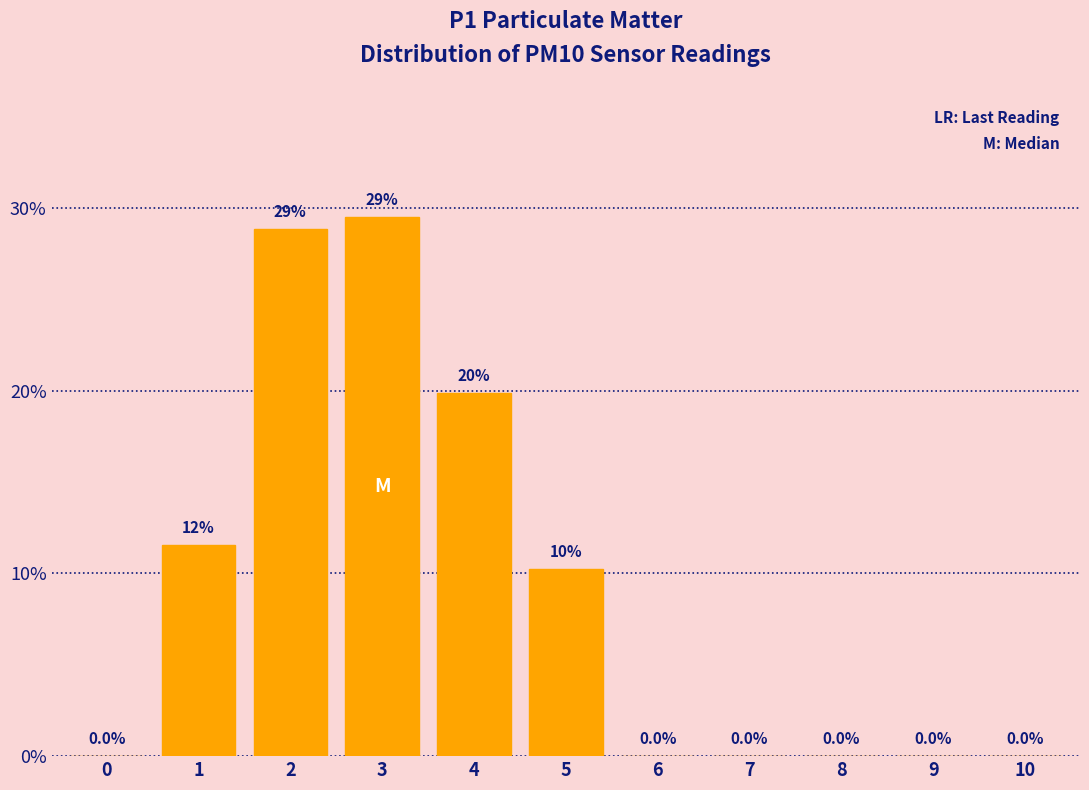

Reading left to right, what are all the values shown in this chart?

0=0.0	1=11.5	2=28.8	3=29.5	4=19.9	5=10.3	6=0.0	7=0.0	8=0.0	9=0.0	10=0.0